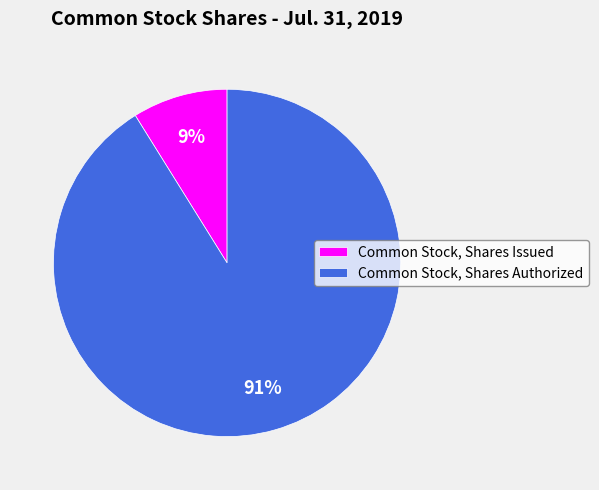

Does Common Stock, Shares Issued account for over 50% of the chart?

No